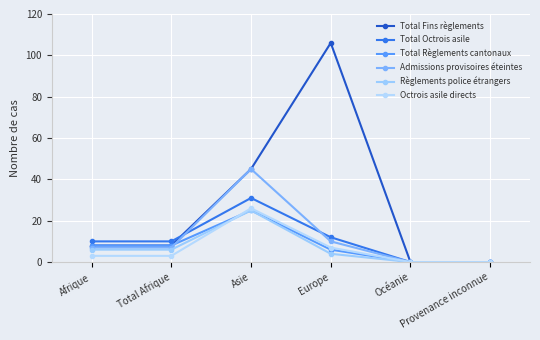

Between Asie and Provenance inconnue, which series saw the biggest shift?

Total Fins règlements